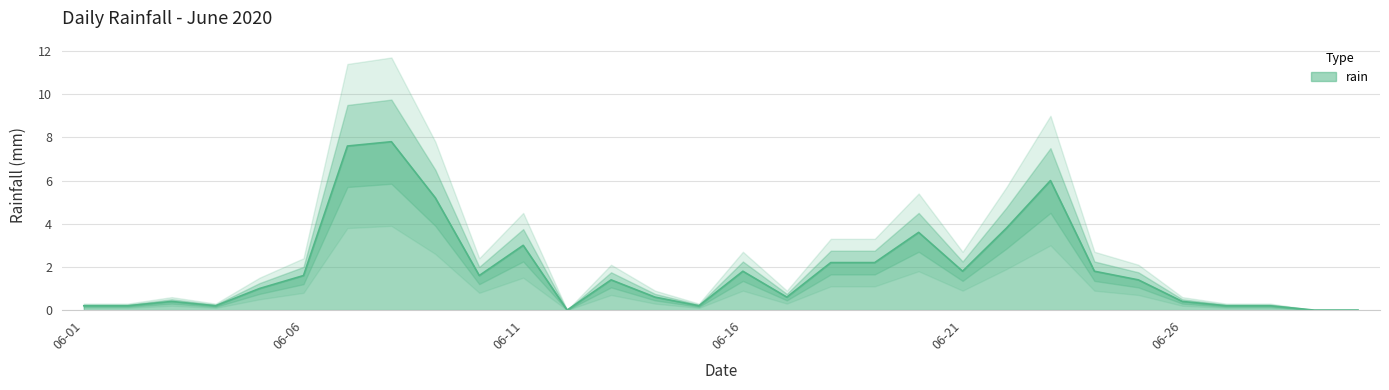

Count the number of data series in this chart.

1